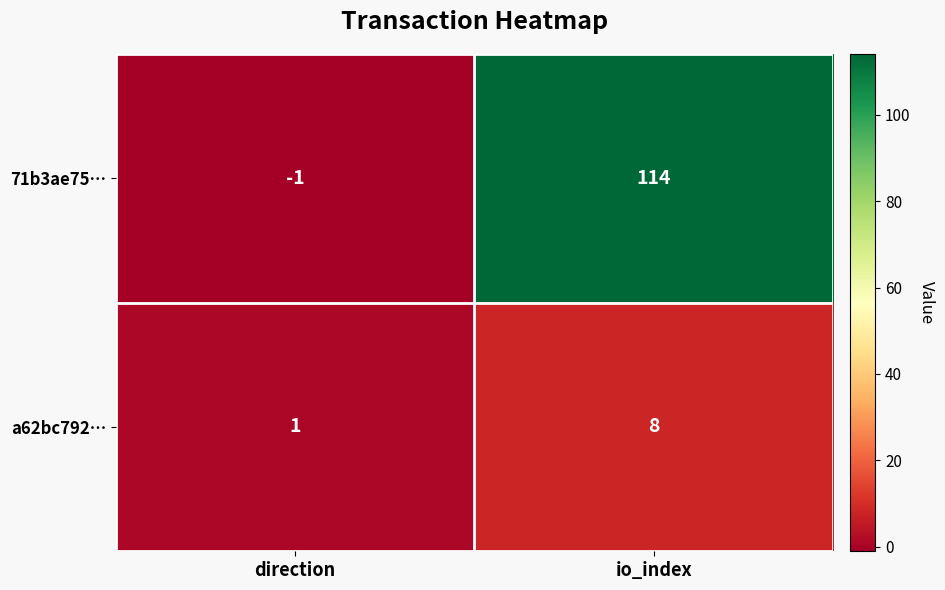

What is the sum of the a62bc792… values at direction and io_index?

9